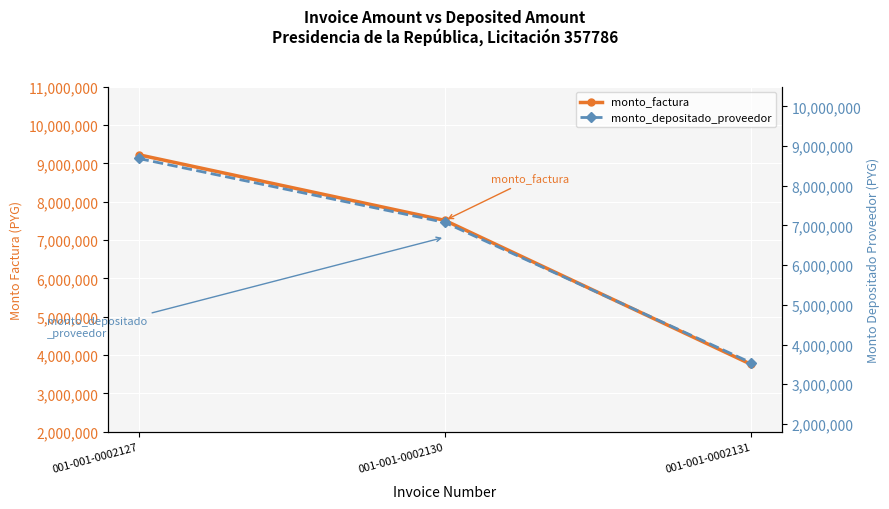

Which series has the largest total across all categories?

monto_factura